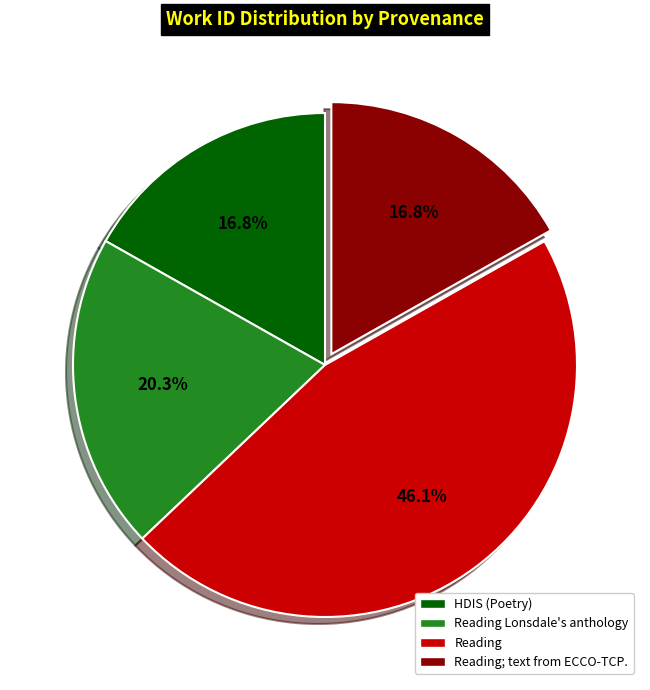

Does any single category account for the majority?

No